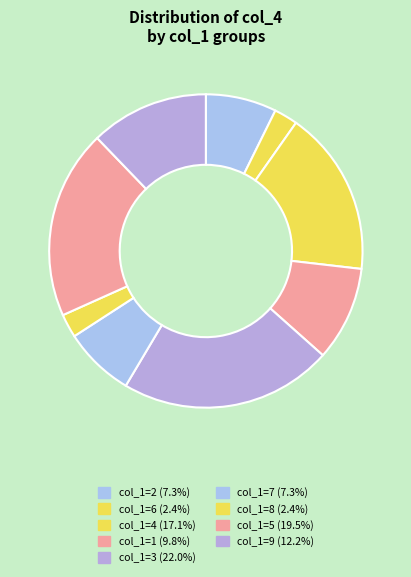

Count the number of slices in the pie.

9